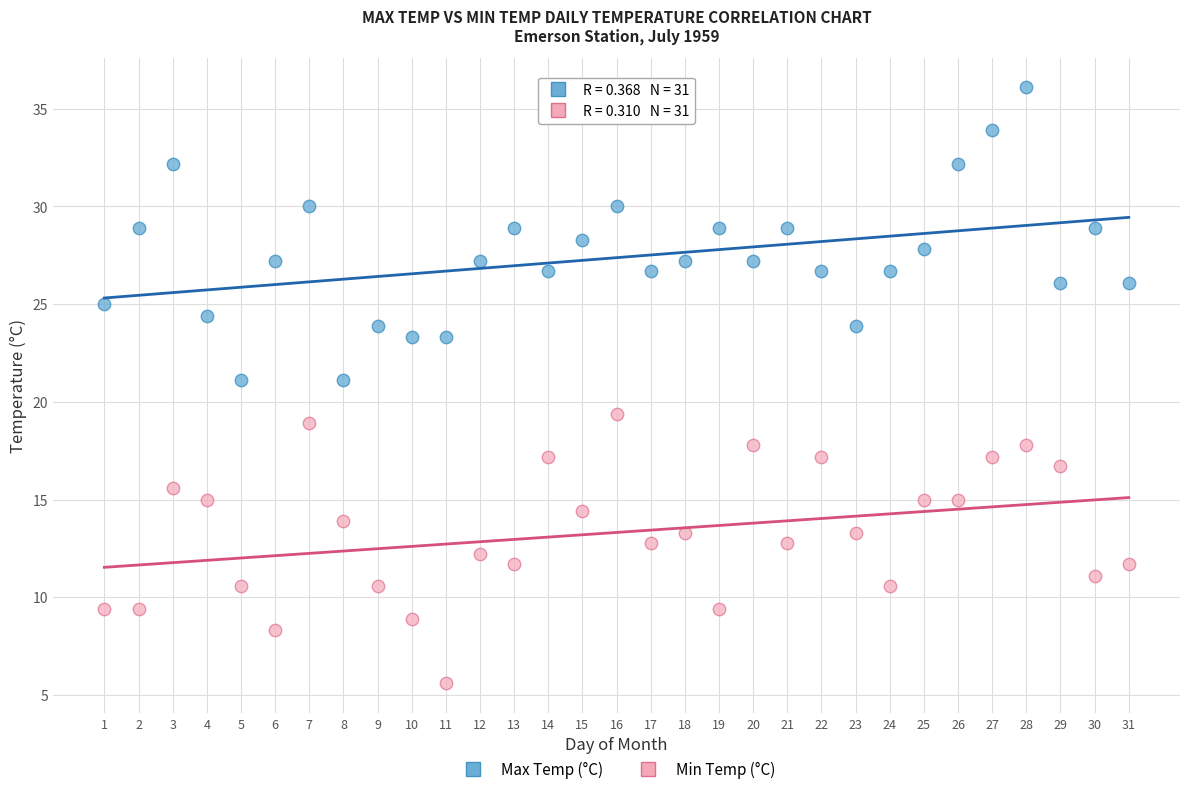

Which series contains the highest Y value?

Max Temp (°C)